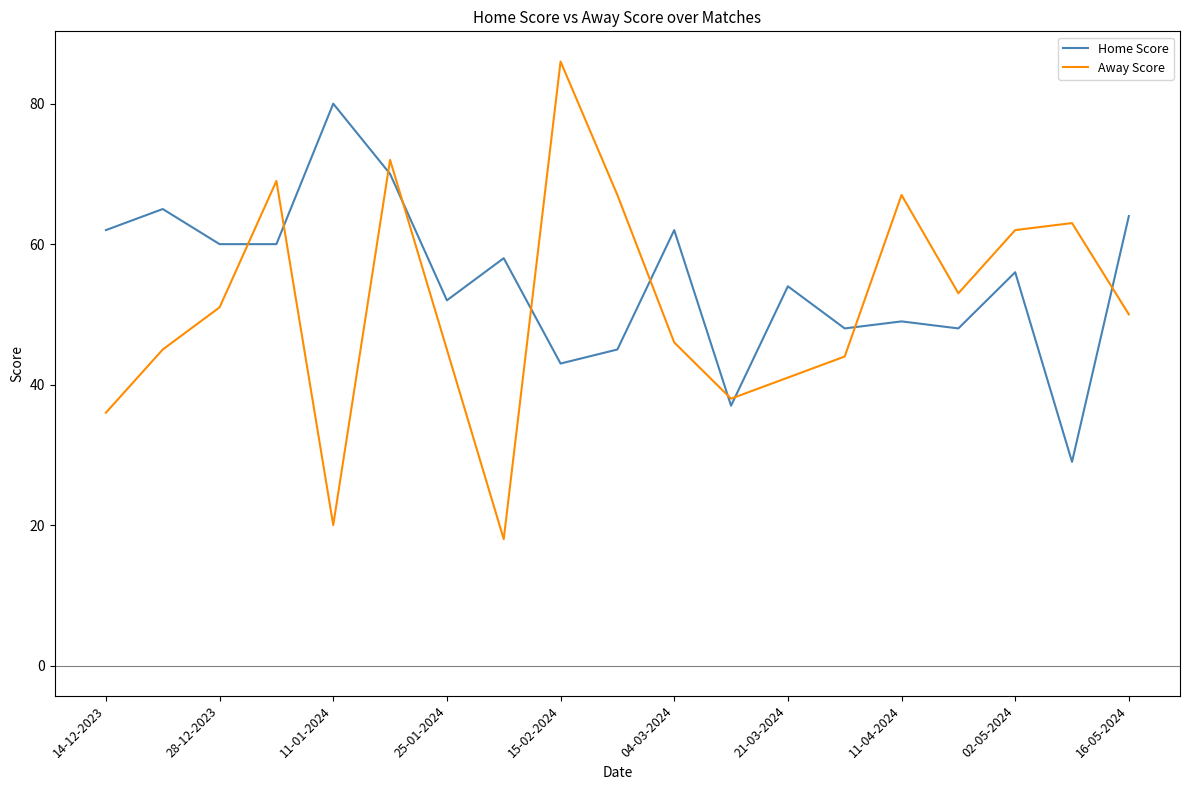

What is the greatest value displayed?

86